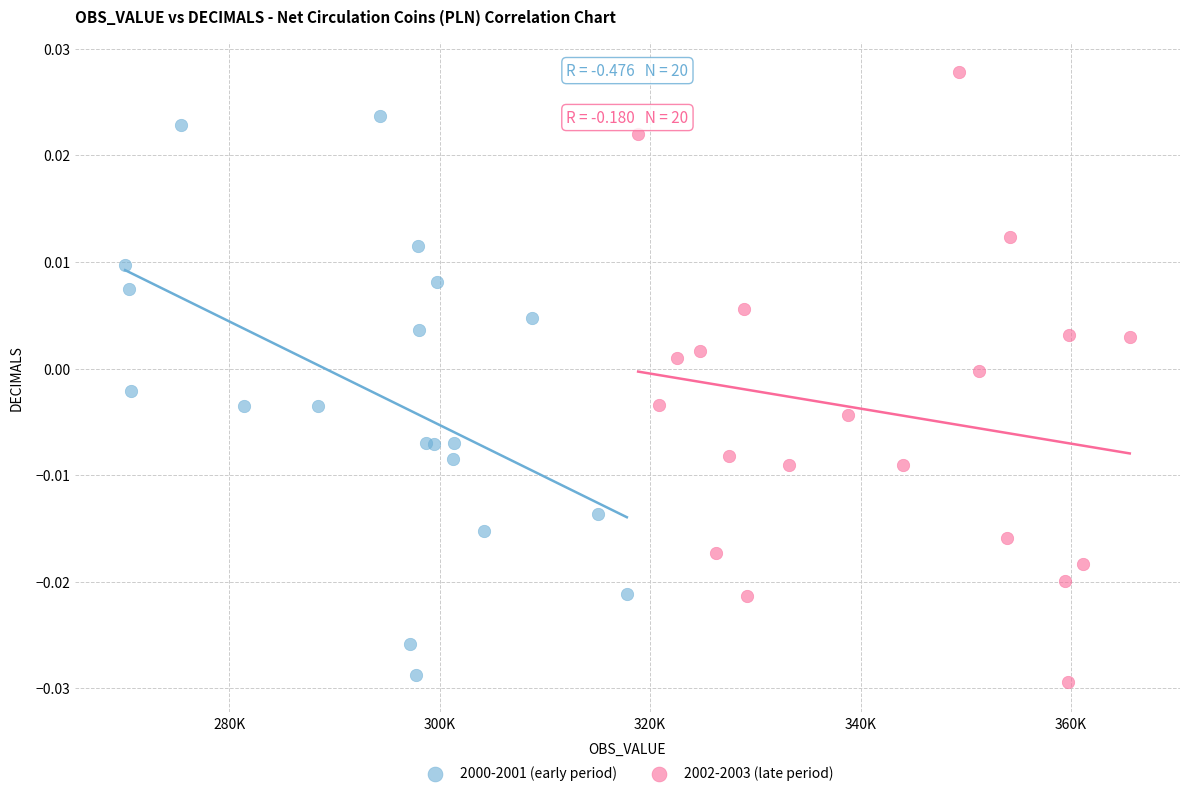

What are all the series names shown in the legend?

2000-2001 (early period), 2002-2003 (late period)